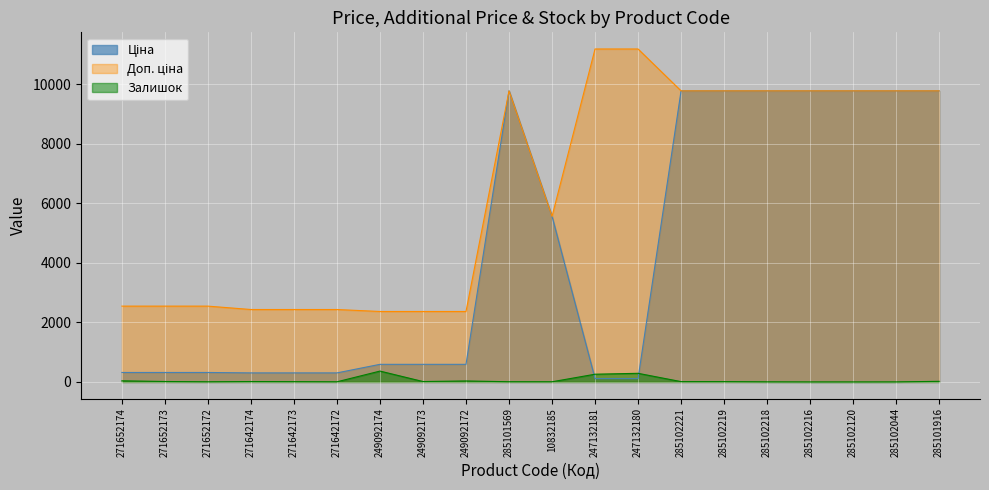

Where does the Ціна series first go above 591?

249092174